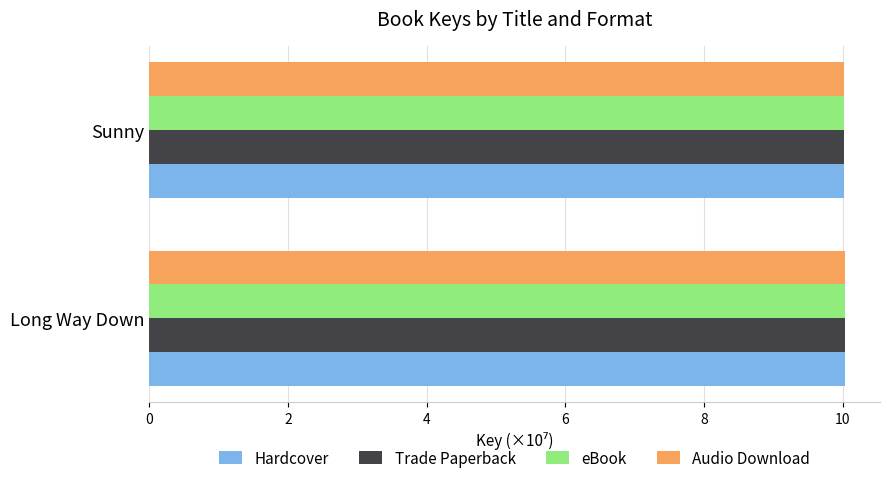

What is the minimum value shown in the chart?

10.0